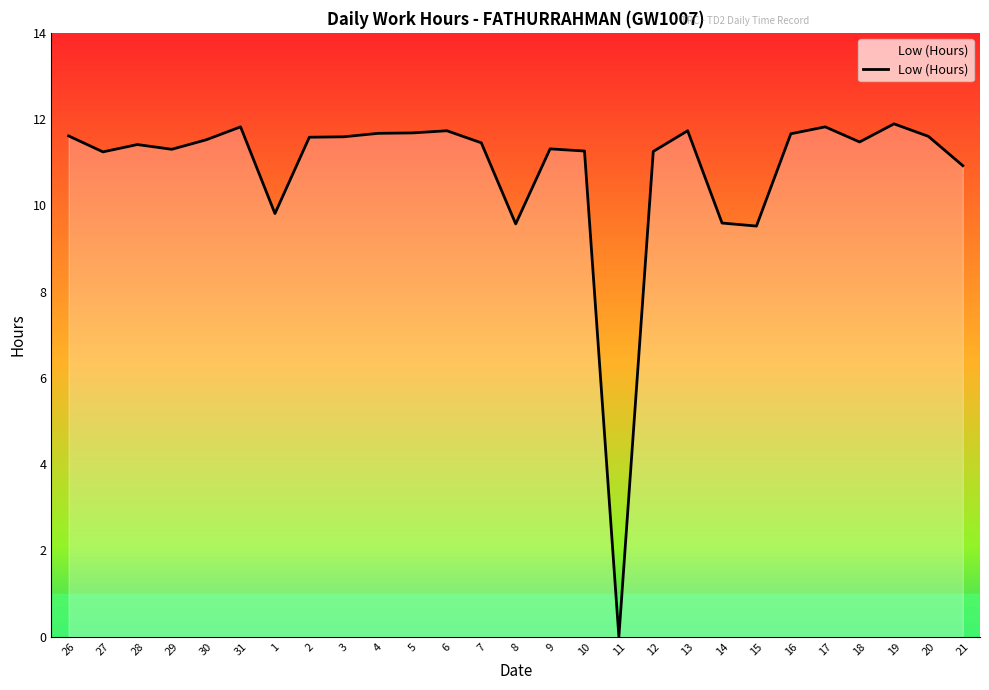

What position from the right is 10?

12